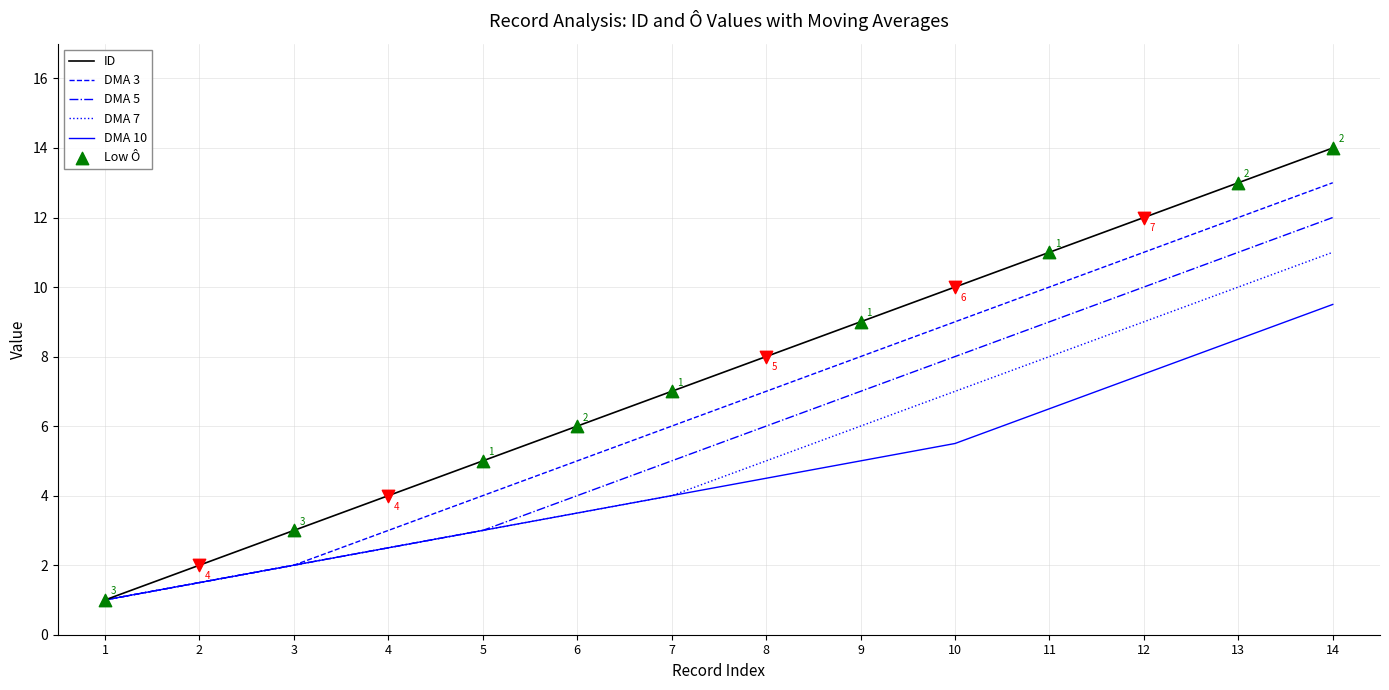

The value of DMA 7 at 4 is 4.4. True or false?

False